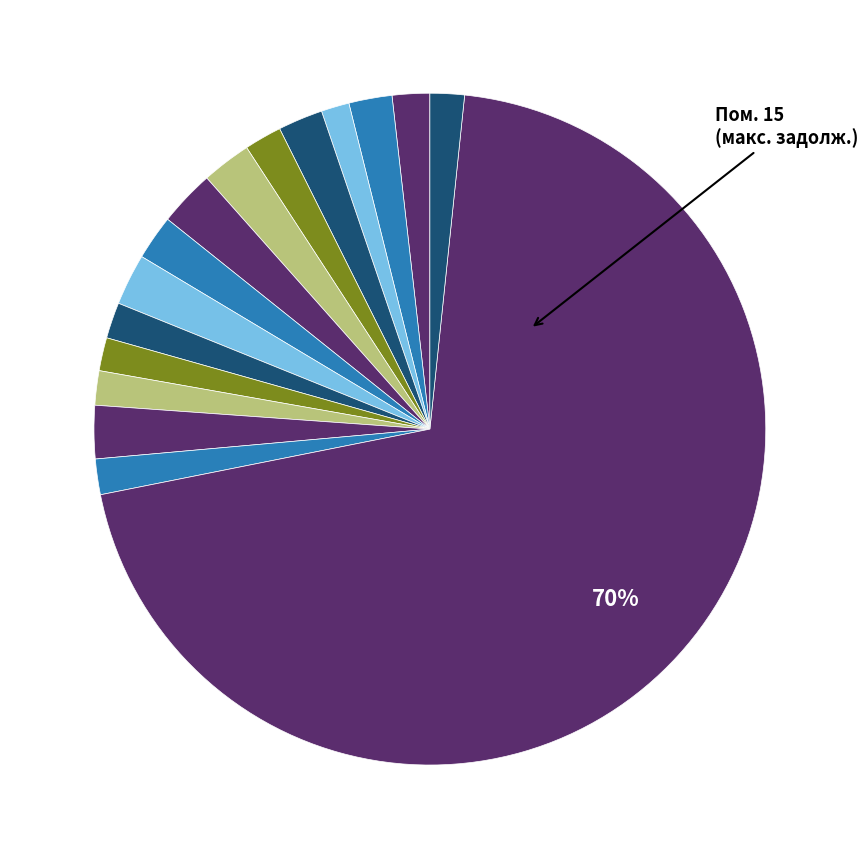

How many segments does this pie chart have?

16